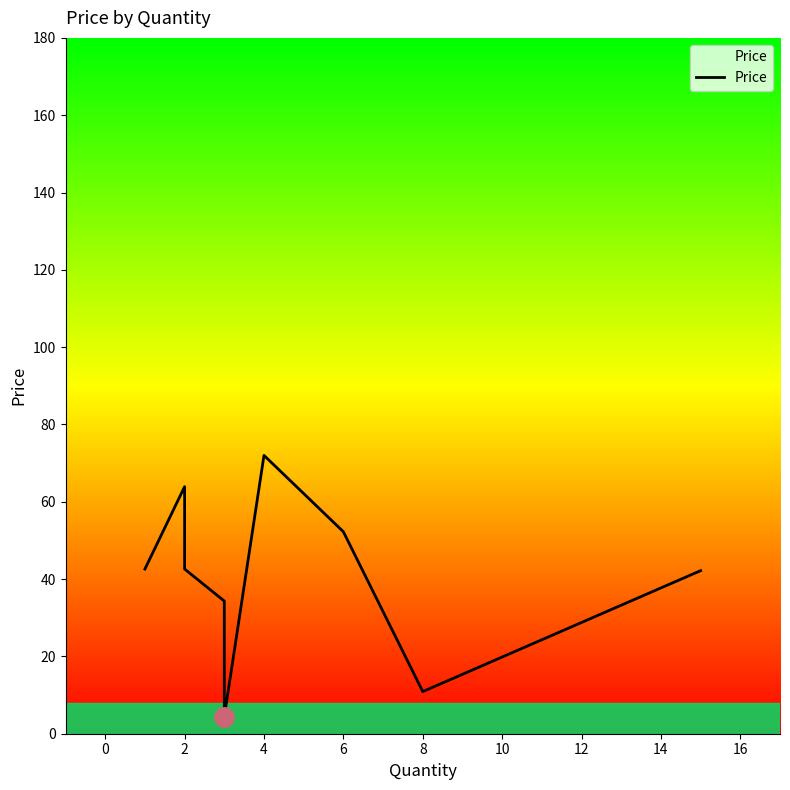

The value at 6 is 15.7. True or false?

False